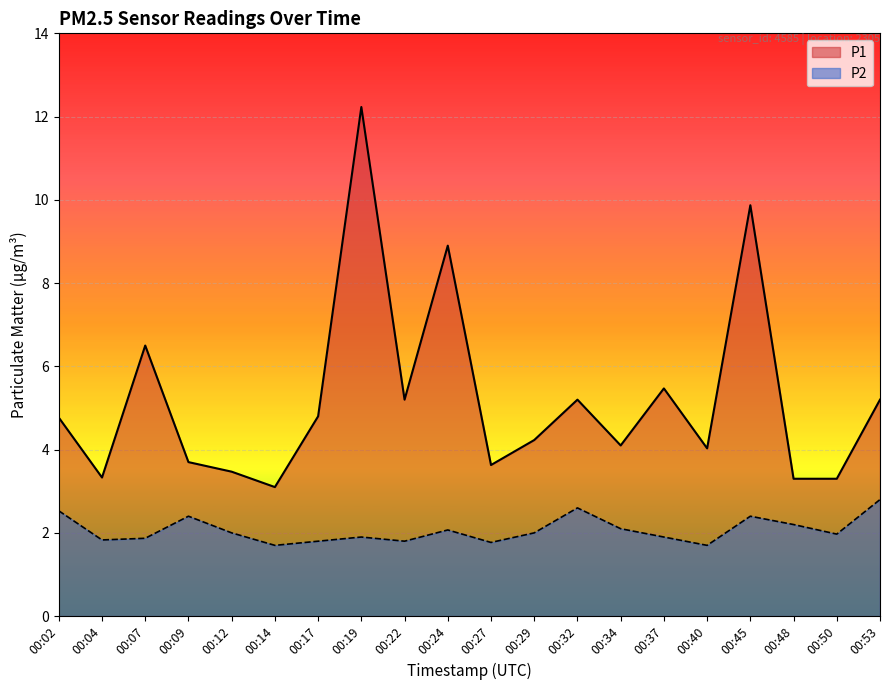

Read the P2 value at 00:37.

1.9